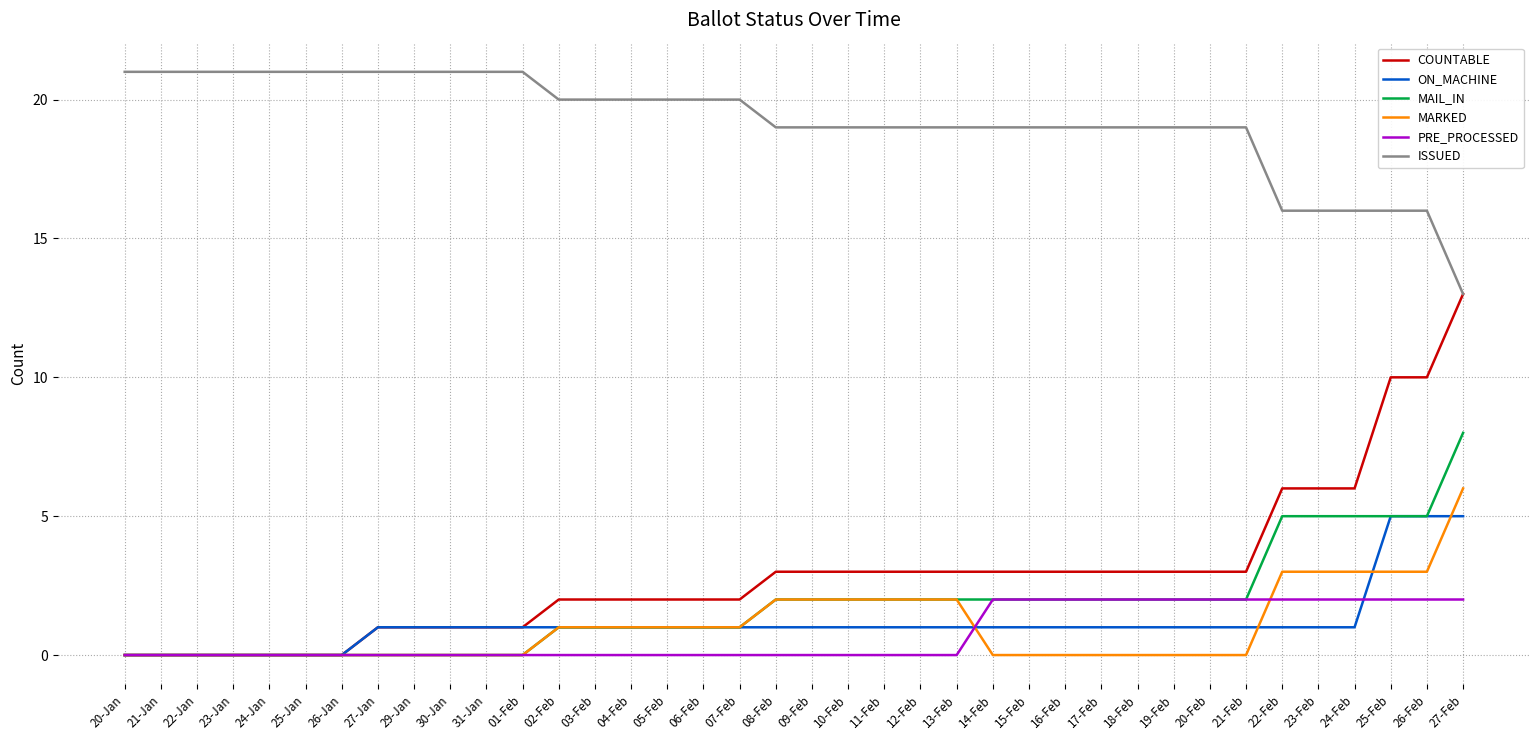

Is it true that ON_MACHINE equals 2 at 16-Feb?

False